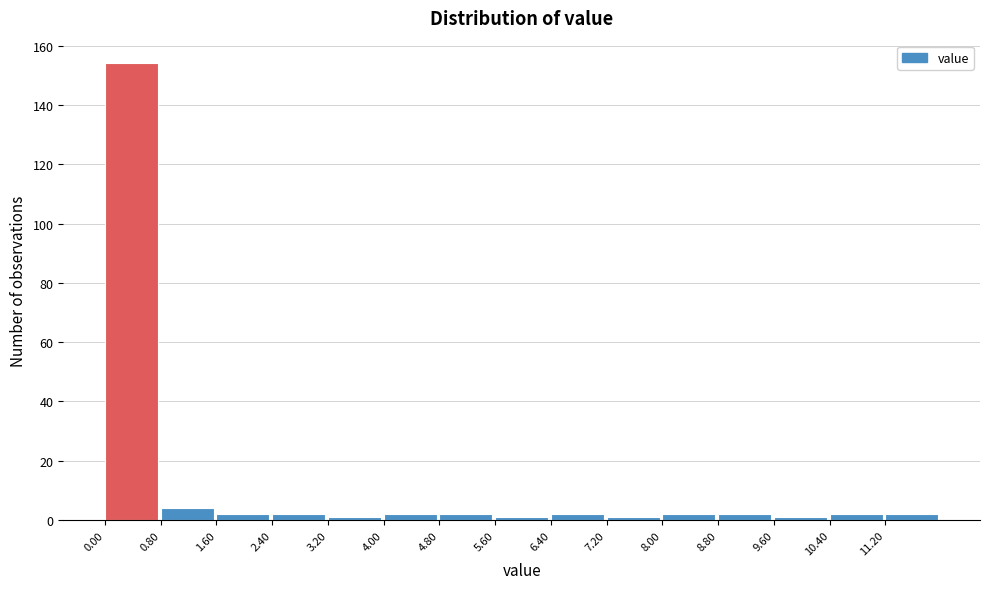

Reading left to right, list every bar in this chart as the range it spans on the x-axis followed by its height. The values are not printed on the chart, so give them approximately, as read against the axis.

0.0 to 0.8: 154
0.8 to 1.6: 4
1.6 to 2.4: 2
2.4 to 3.2: 2
3.2 to 4.0: under 2
4.0 to 4.8: 2
4.8 to 5.6: 2
5.6 to 6.4: under 2
6.4 to 7.2: 2
7.2 to 8.0: under 2
8.0 to 8.8: 2
8.8 to 9.6: 2
9.6 to 10.4: under 2
10.4 to 11.2: 2
11.2 to 12.0: 2